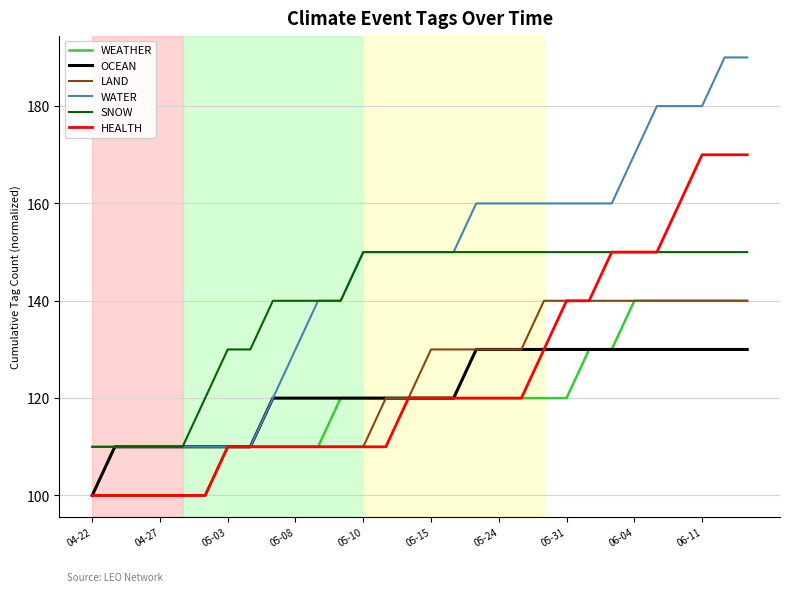

True or false: SNOW and LAND cross at least once.

False